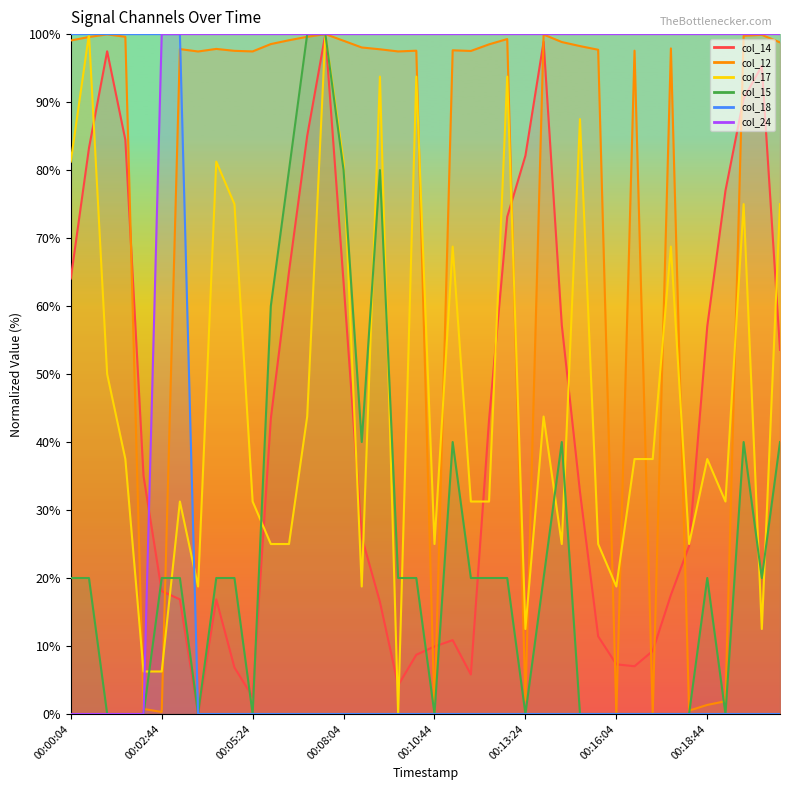

How many data points in col_24 are less than 100?

5